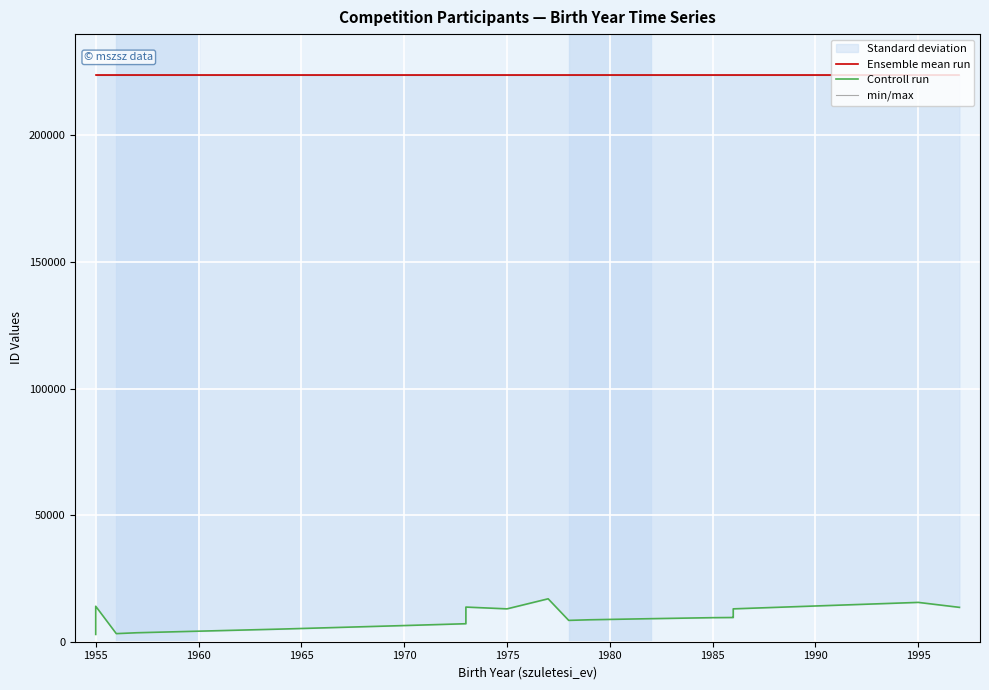

True or false: Controll run and min/max intersect in this chart.

False